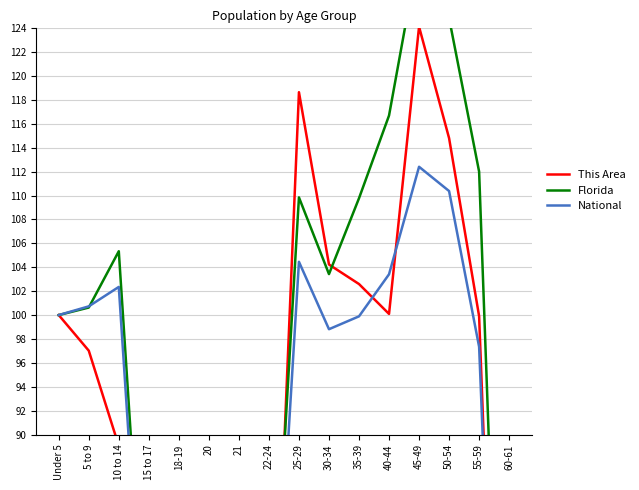

What is the label of the 6th point from the left?

20